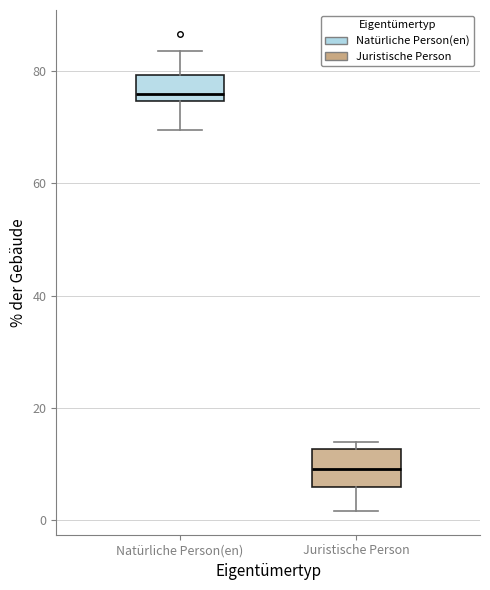

Where does the upper whisker of the box for Natürliche Person(en) end on the y-axis? The values are not printed on the chart, so give them approximately, as read against the axis.

84